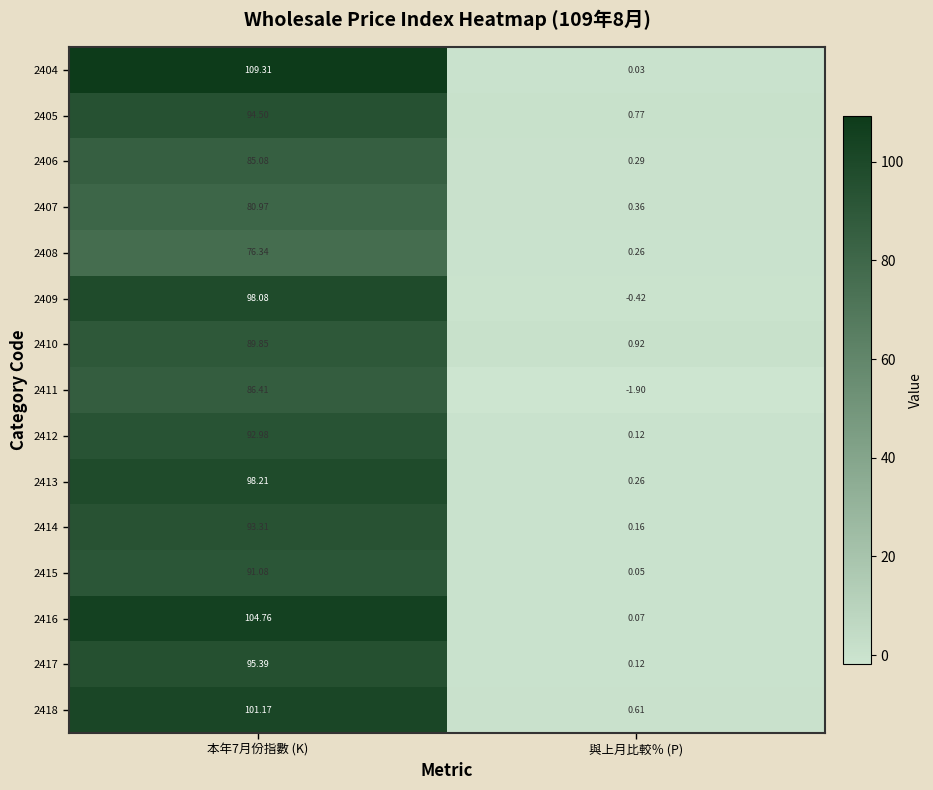

What is the spread (max minus min) of values at 本年7月份指數 (K)?

33.0